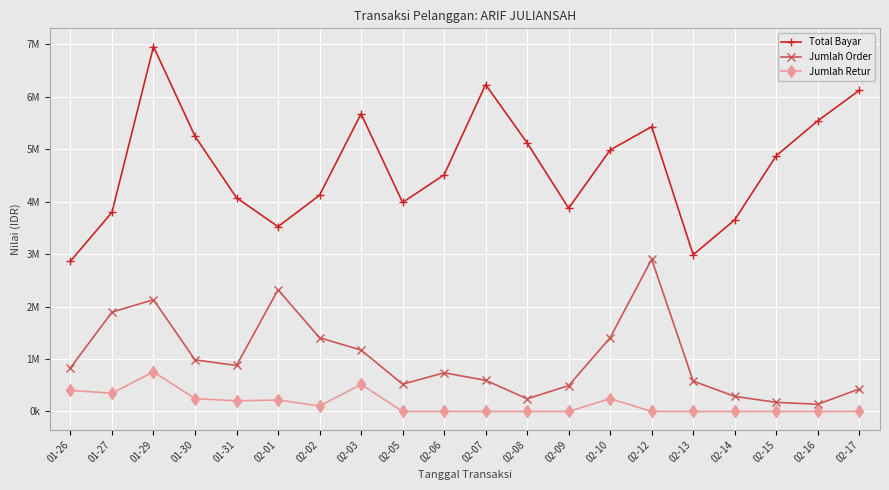

Does the chart have visible grid lines?

Yes